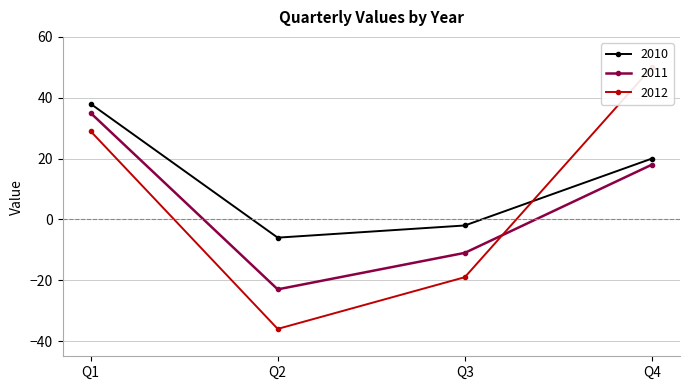

What is the average value of the 2011 series?

5